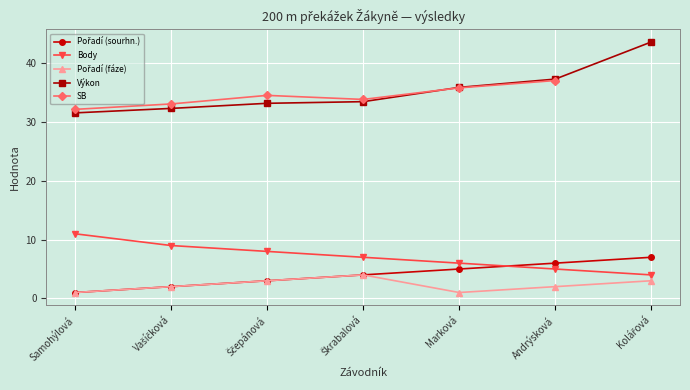

Which has a higher value, Vašíčková or Samohýlová?

Vašíčková